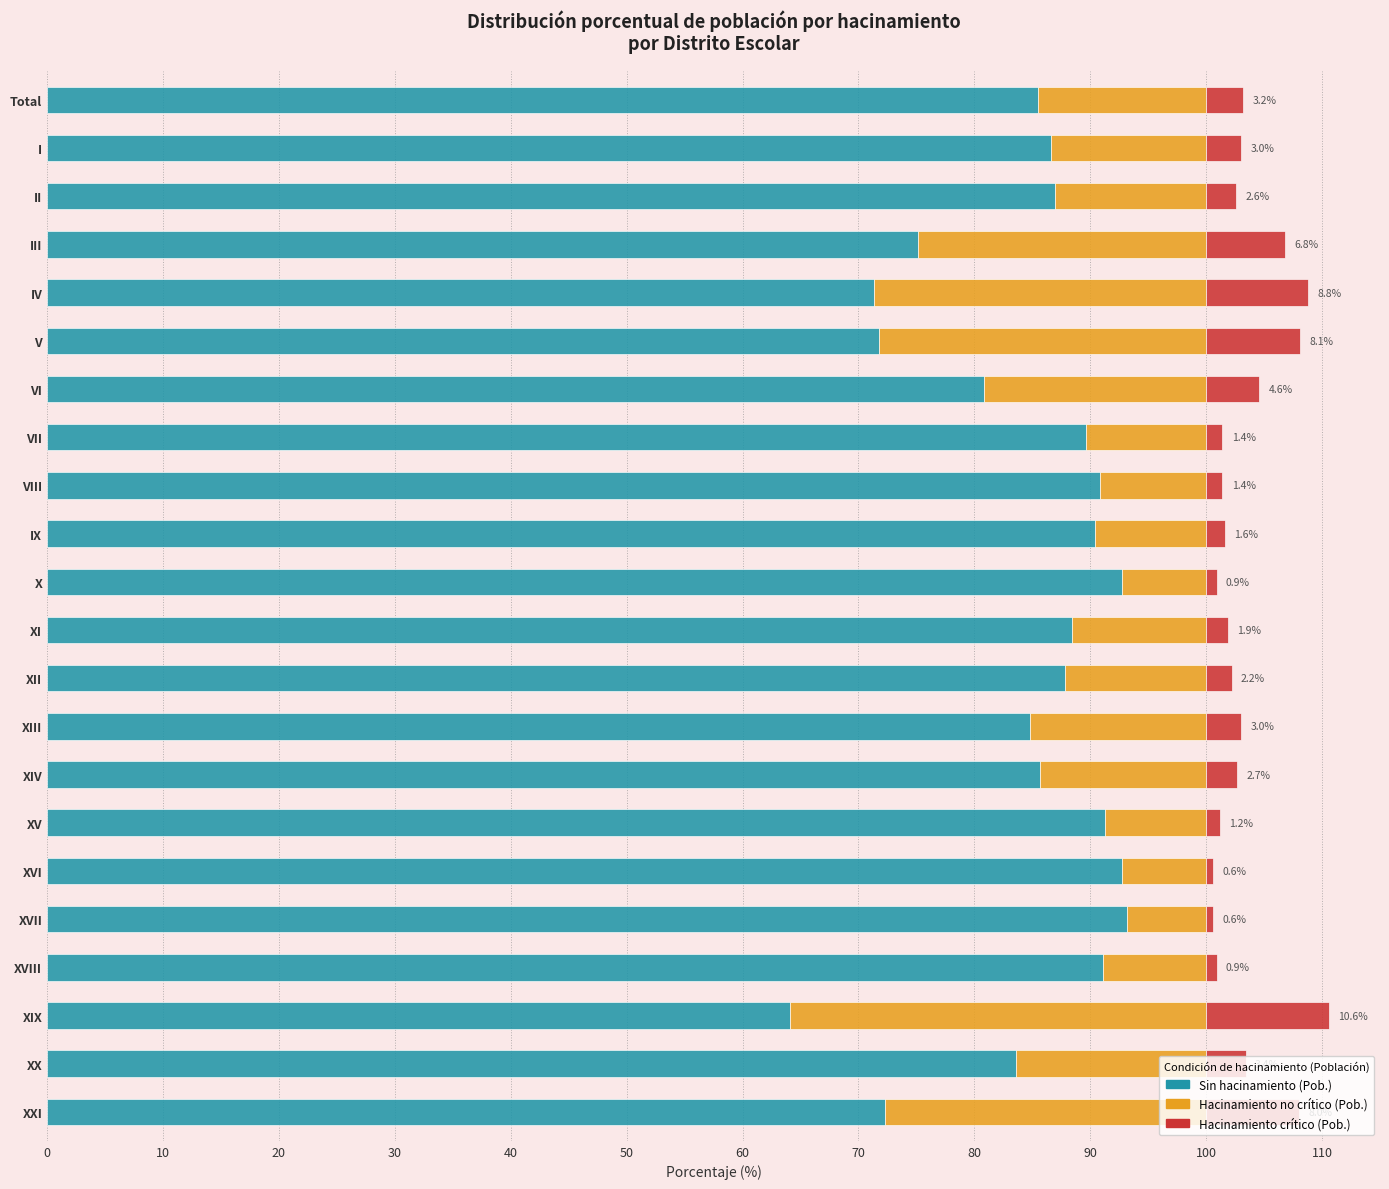

The value of Sin hacinamiento (Pob.) at XII is 87.8. True or false?

True